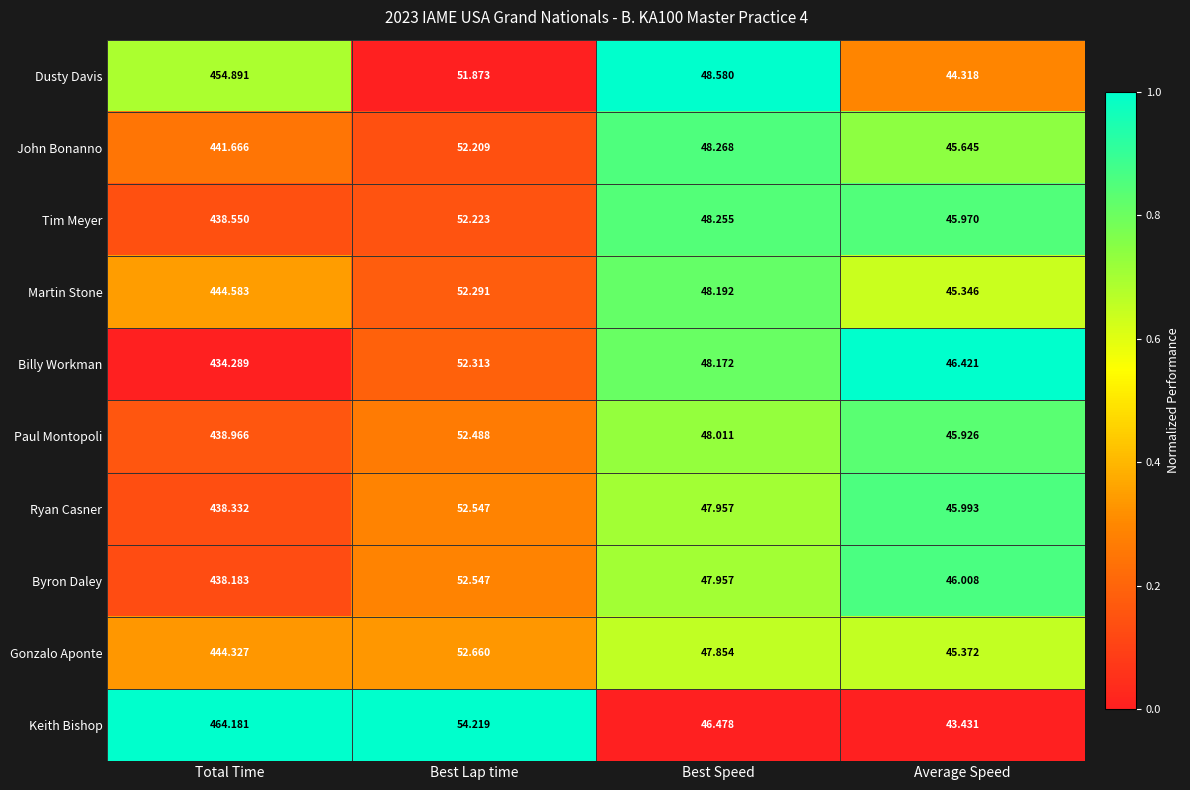

Where is Tim Meyer nearest to the value 242?

Best Lap time